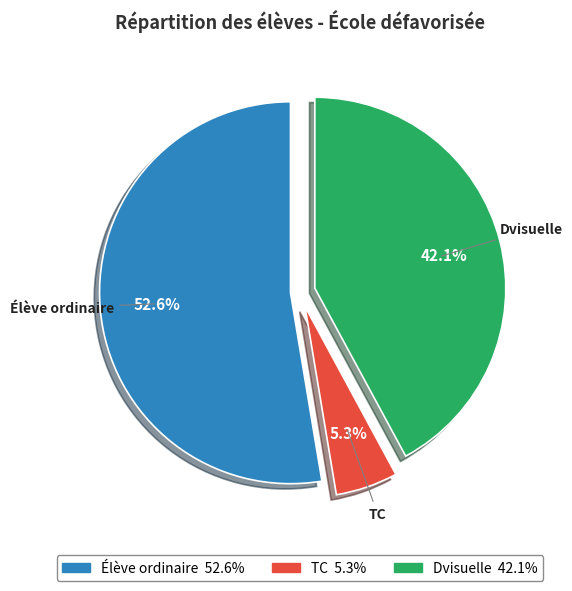

To the nearest percent, what is the combined percentage of Dvisuelle and Élève ordinaire?

95%